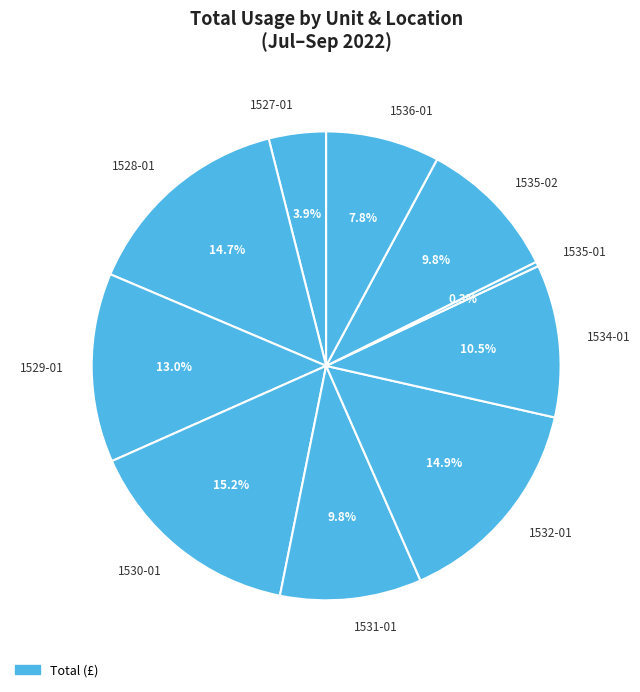

Count the number of slices in the pie.

10